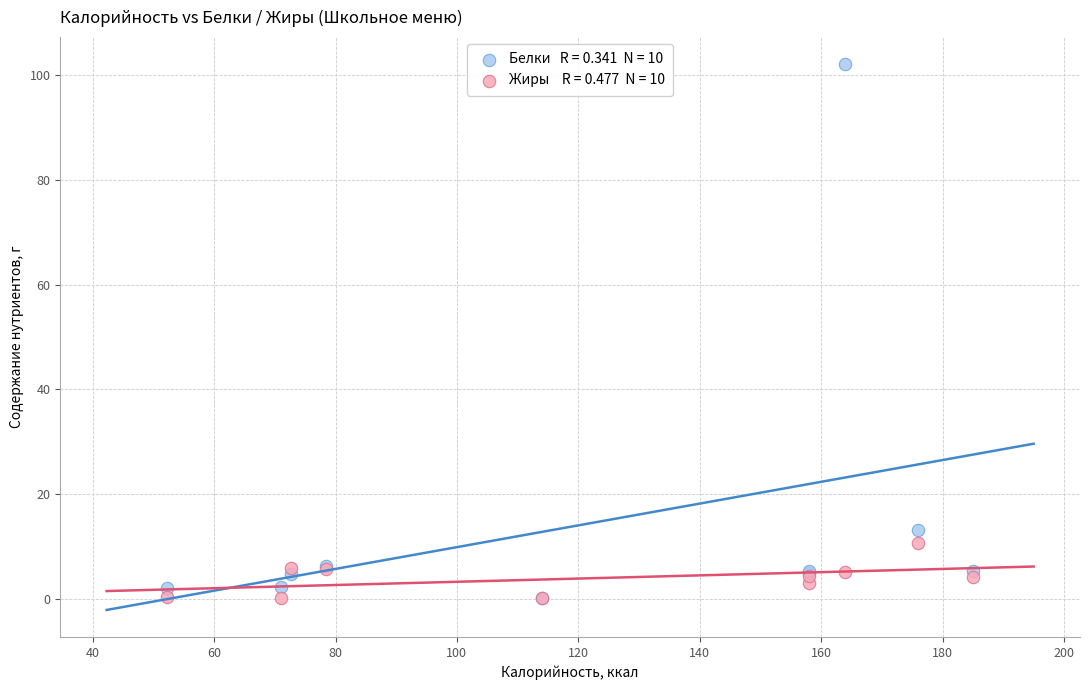

Across all series, what Y value is closest to 51?

13.1